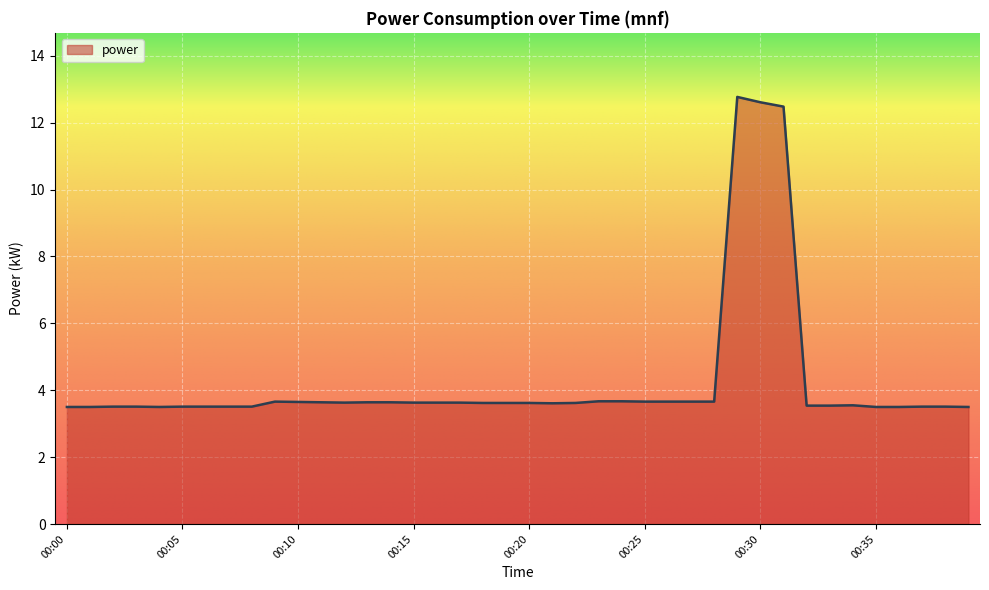

What is the difference between the maximum and minimum values?

9.3